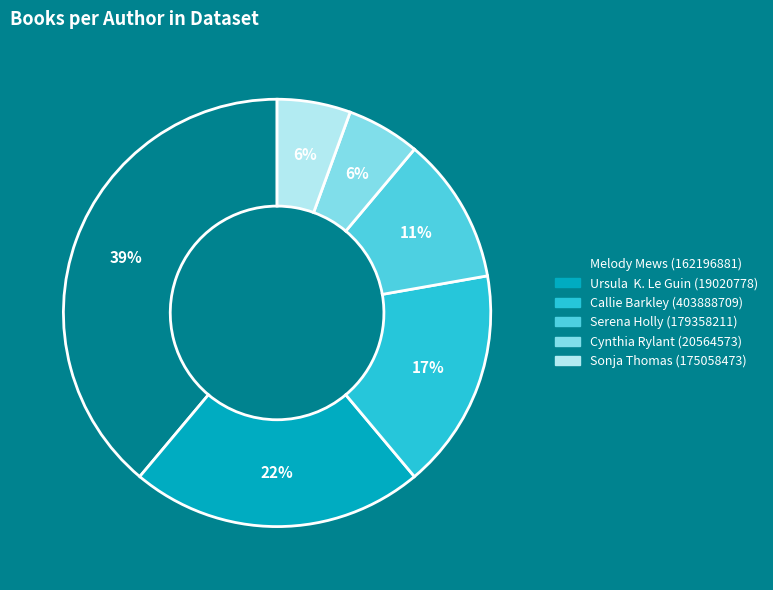

What percentage is the Callie Barkley (403888709) slice, to the nearest percent?

17%